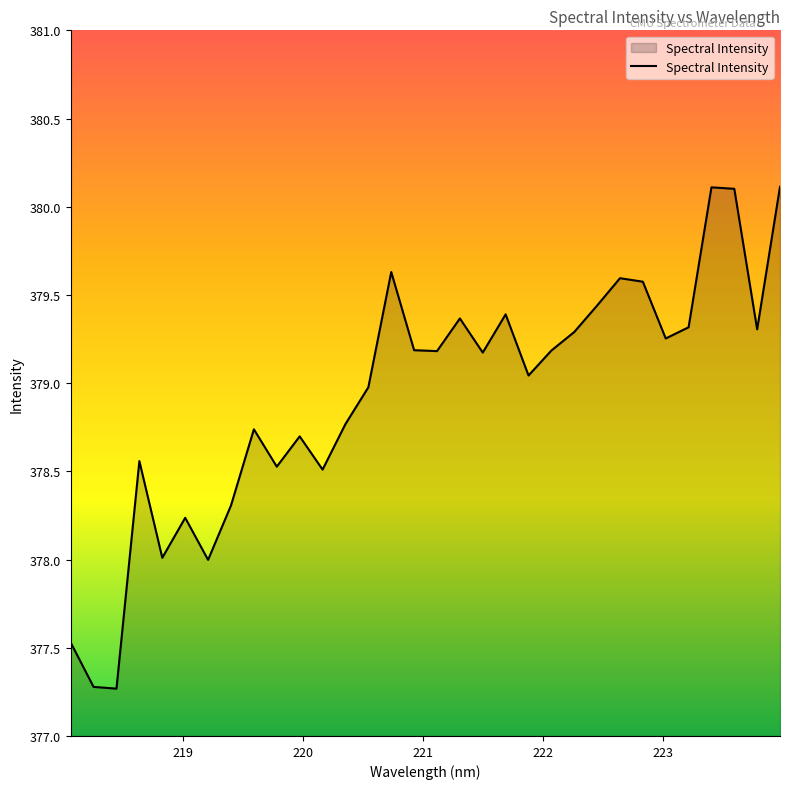

What is the smallest value displayed?

377.3